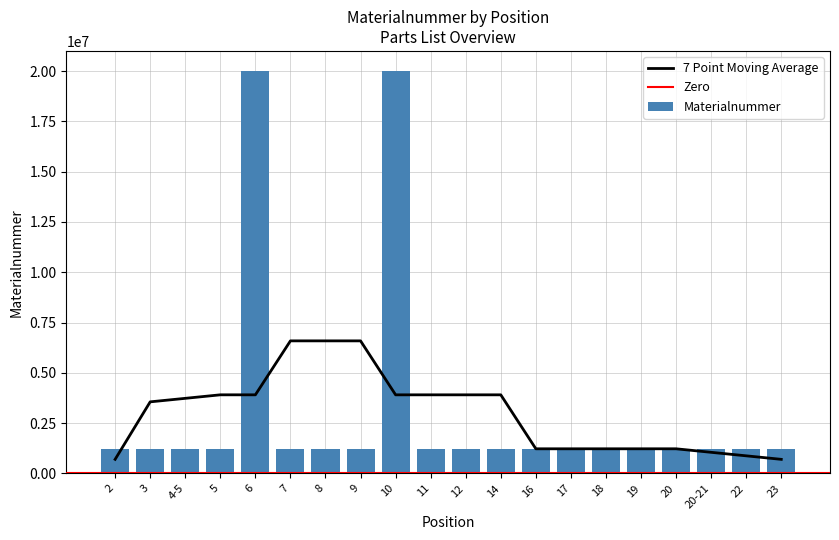

Reading right to left, extract all data points from this chart.

1223535	1224768	1225124	1222453	1222782	1223518	1223517	1225149	1223513	1223510	1223511	20002952	1222709	1225153	1221624	20003160	1225053	1225152	1225151	1225150